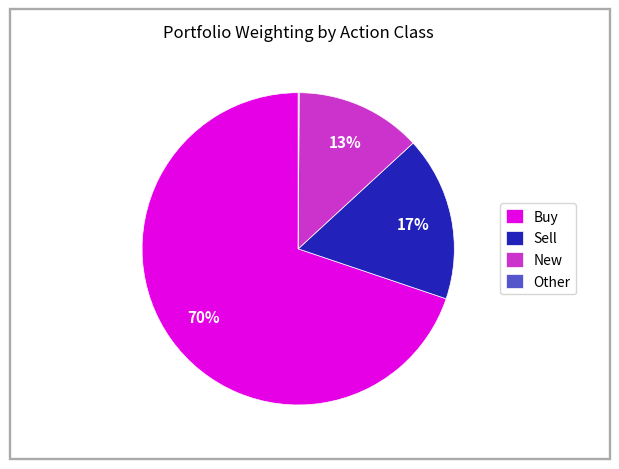

Which slice is the largest?

Buy